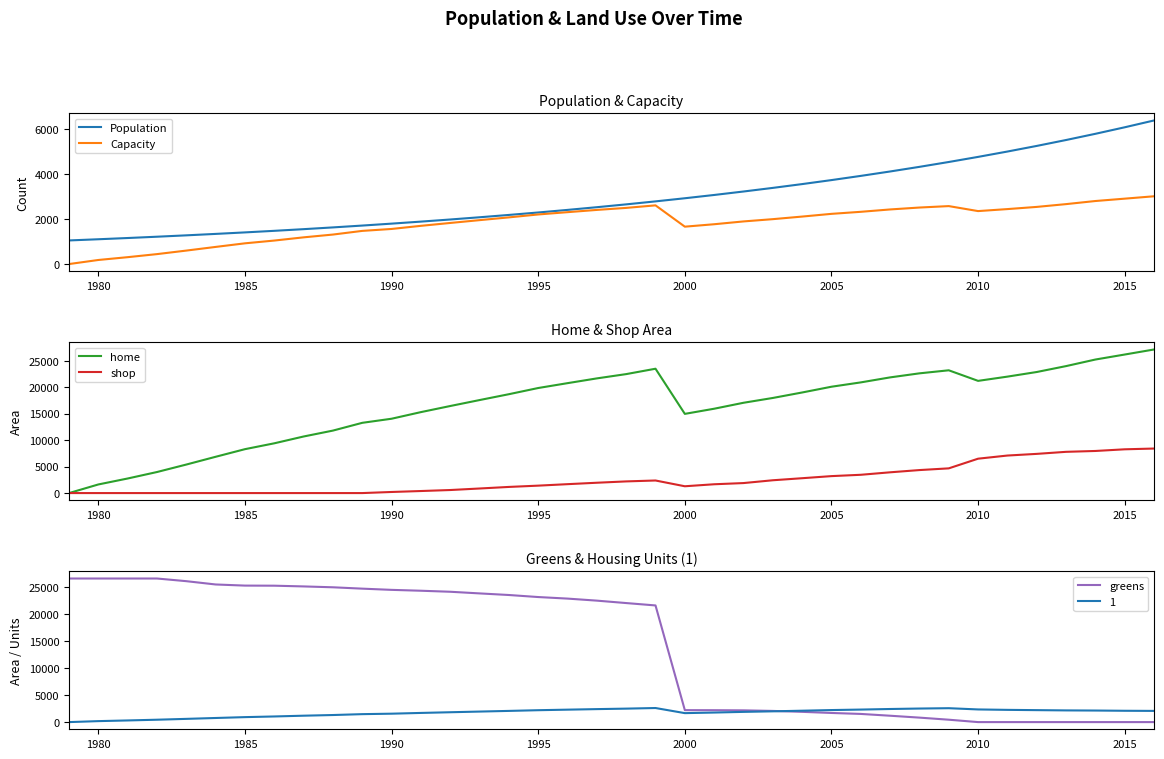

What is the highest value of the Capacity series?

3015